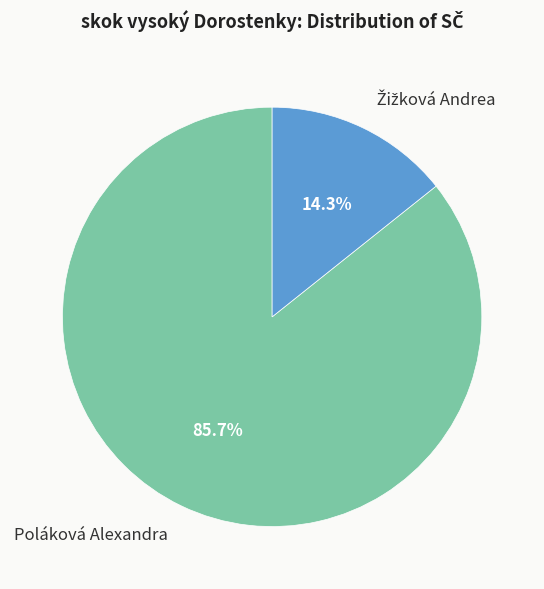

Is it true that Poláková Alexandra is 98% of the pie?

False